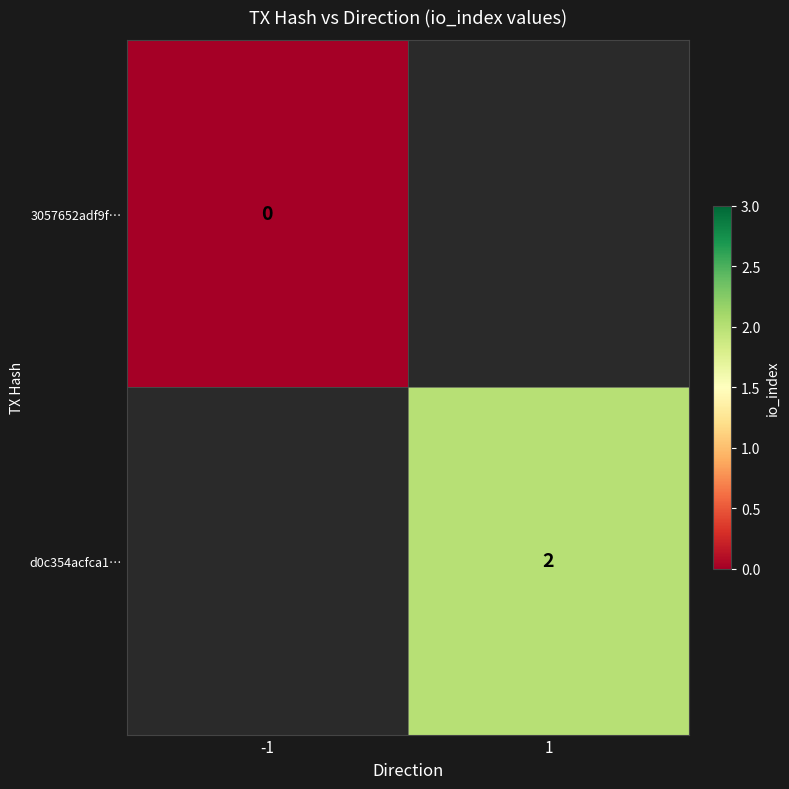

Is the value of d0c354acfca1… at 1 greater than the value of 3057652adf9f… at -1?

Yes